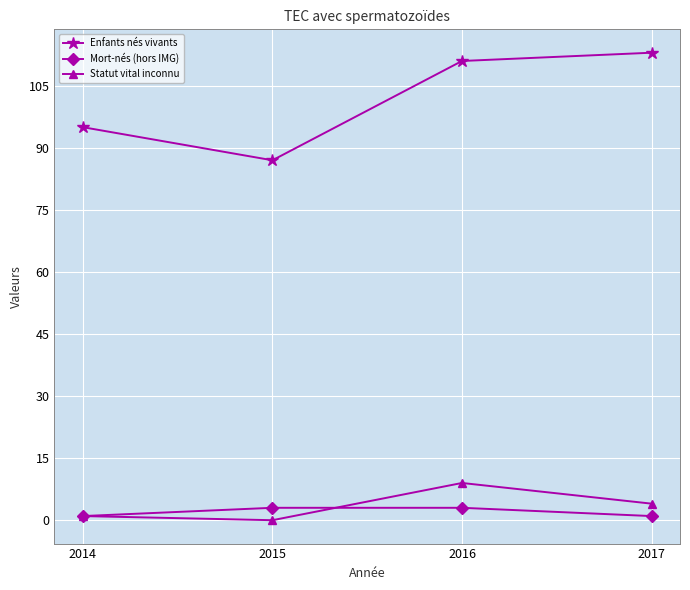

At which label does Enfants nés vivants reach its minimum?

2015